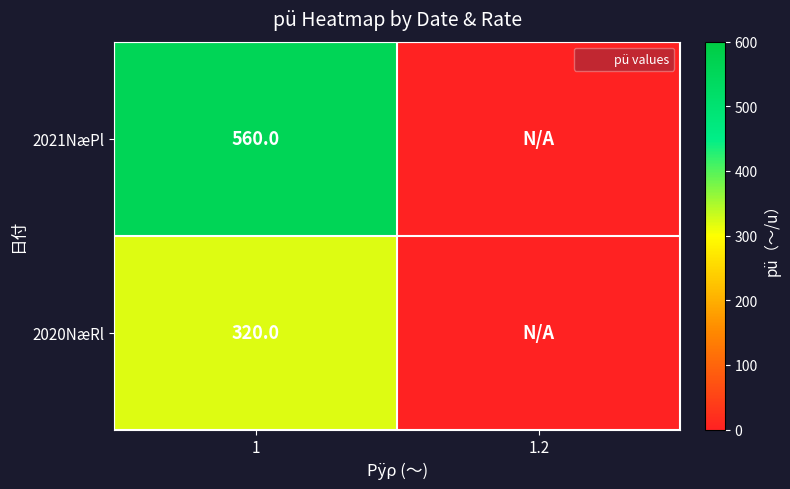

What is the difference between the highest and lowest values at 1?

240